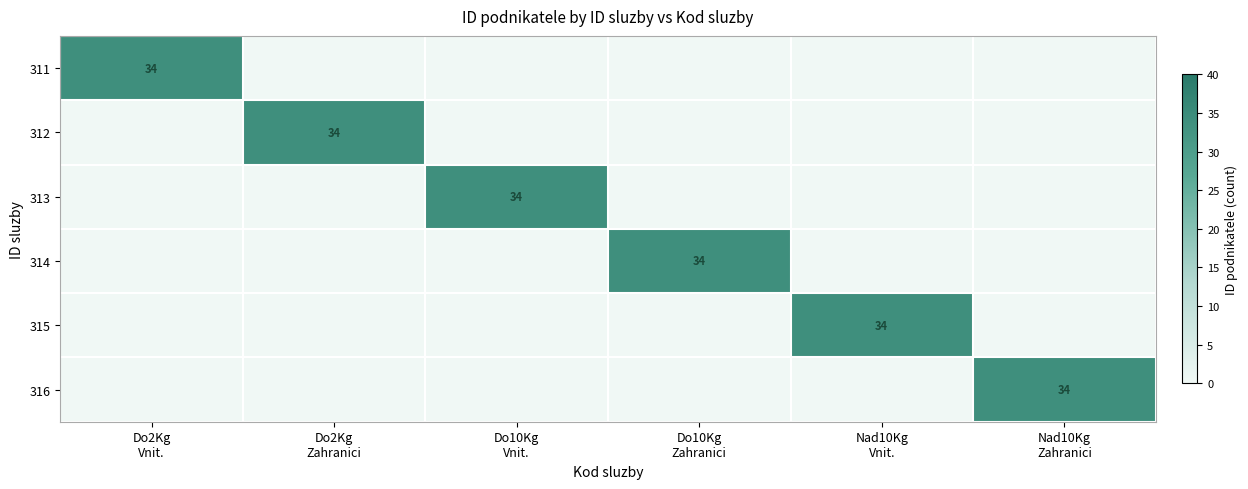

Which category has the highest value in the 313 series?

Do10Kg Vnit.